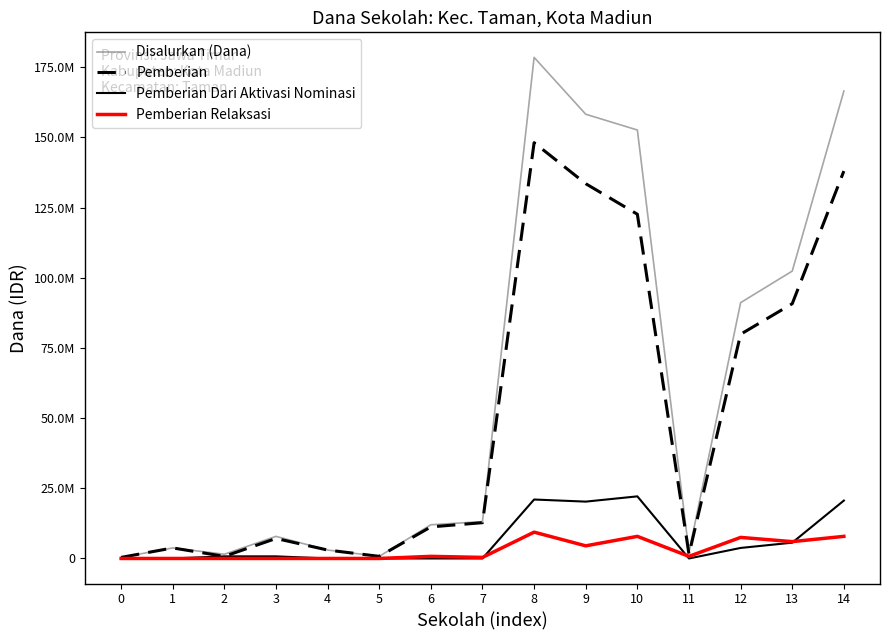

True or false: Pemberian Dari Aktivasi Nominasi has a value of 1111191 at 2.

False